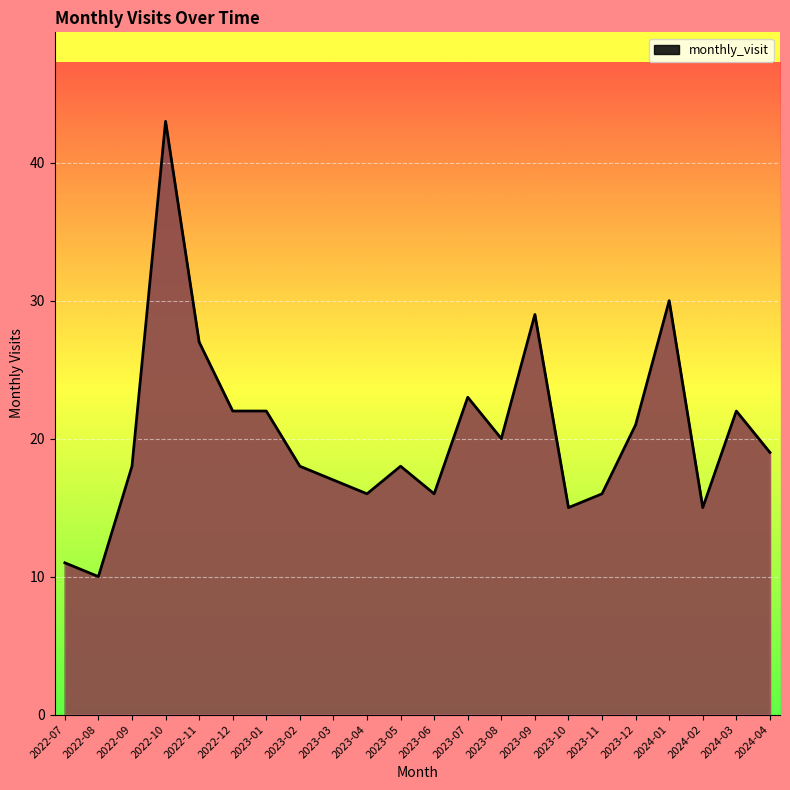

How many distinct data groups are displayed?

1